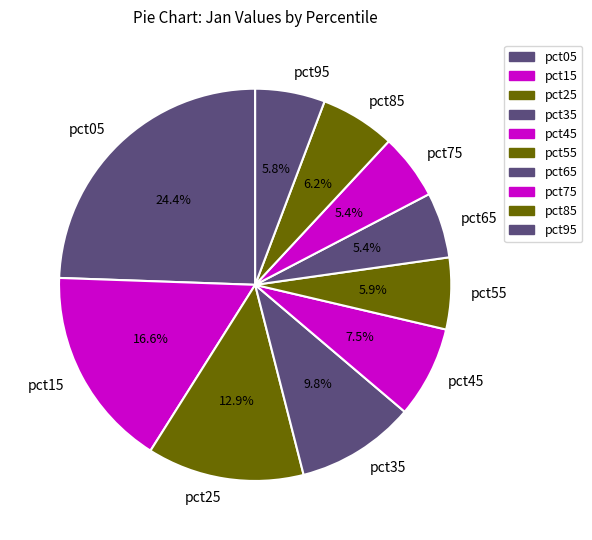

What is the ratio of the value at pct75 to the value at pct55?

0.9